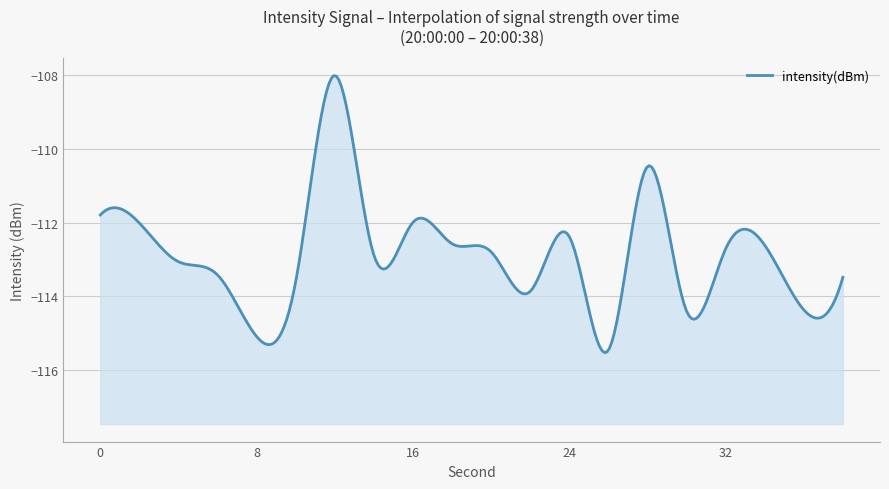

Is it true that the value at 6 is -194.6?

False